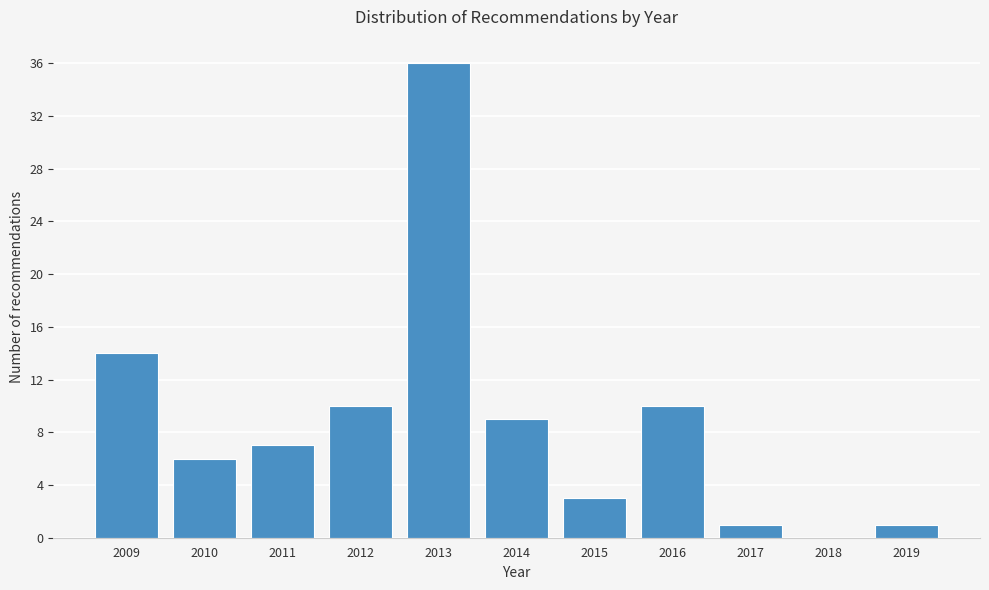

Reading left to right, list all the values displayed in this chart.

2009=14	2010=6	2011=7	2012=10	2013=36	2014=9	2015=3	2016=10	2017=1	2018=0	2019=1